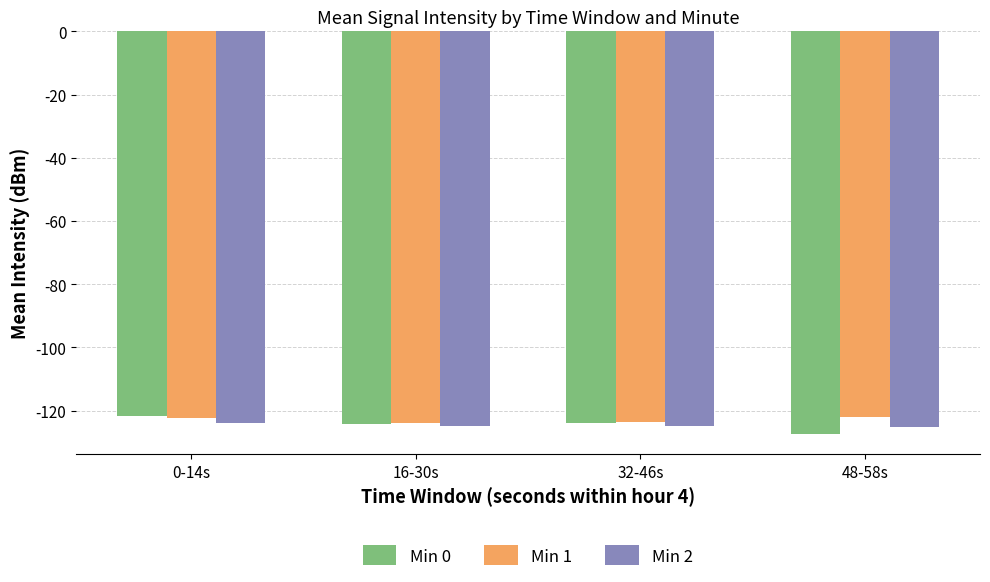

What is the minimum value for Min 2?

-125.1